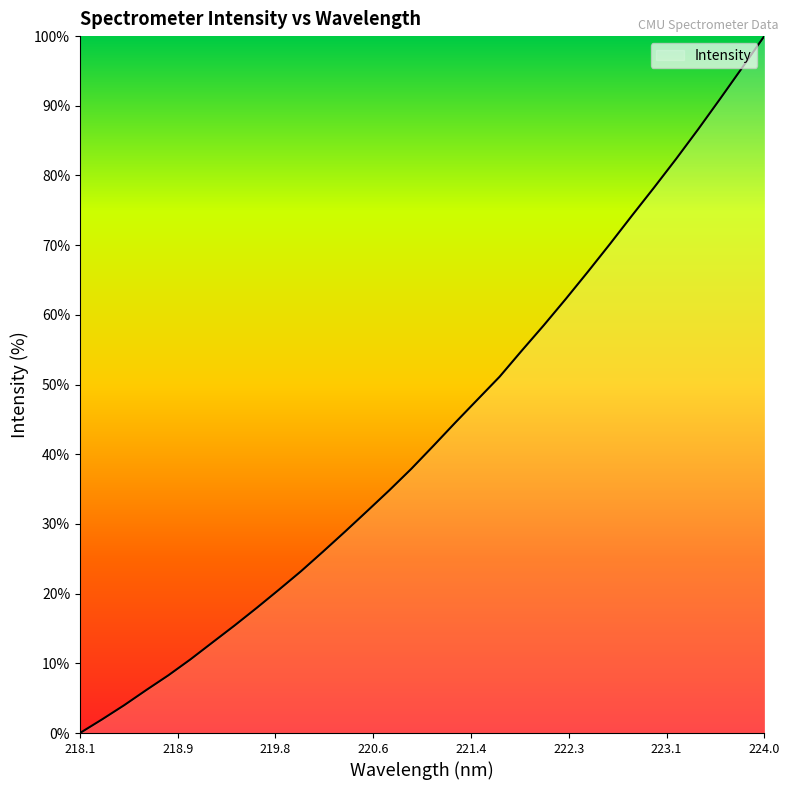

What is the difference between the maximum and minimum values?

100.0